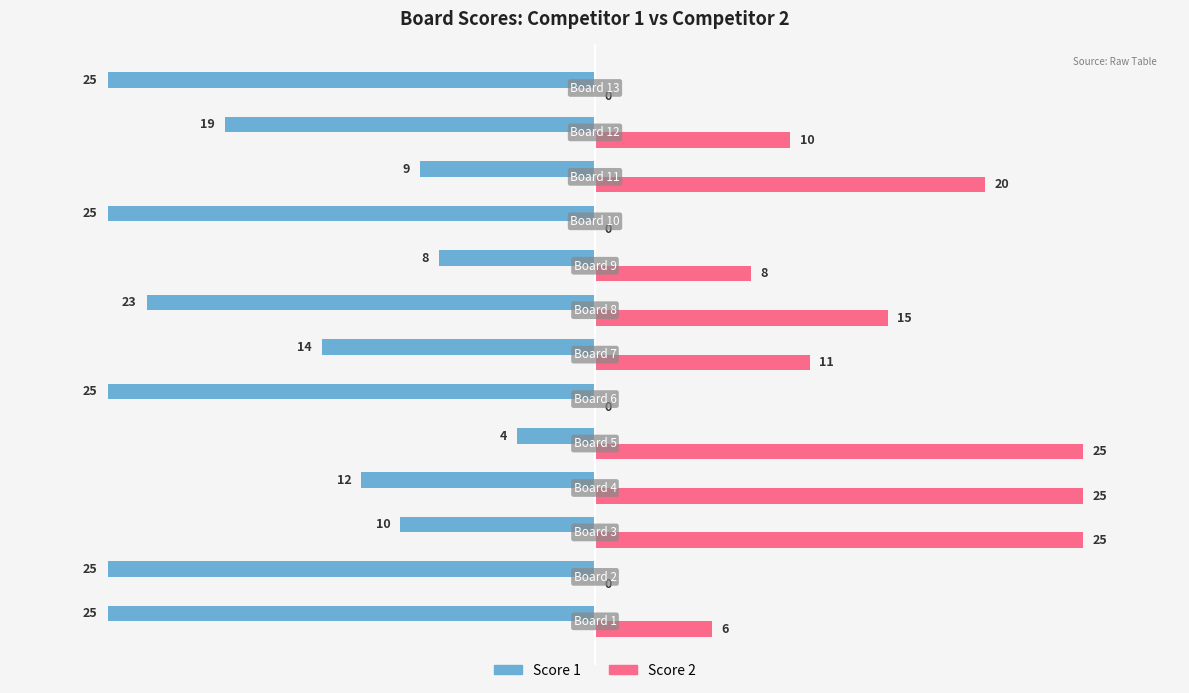

Count the number of data series in this chart.

2